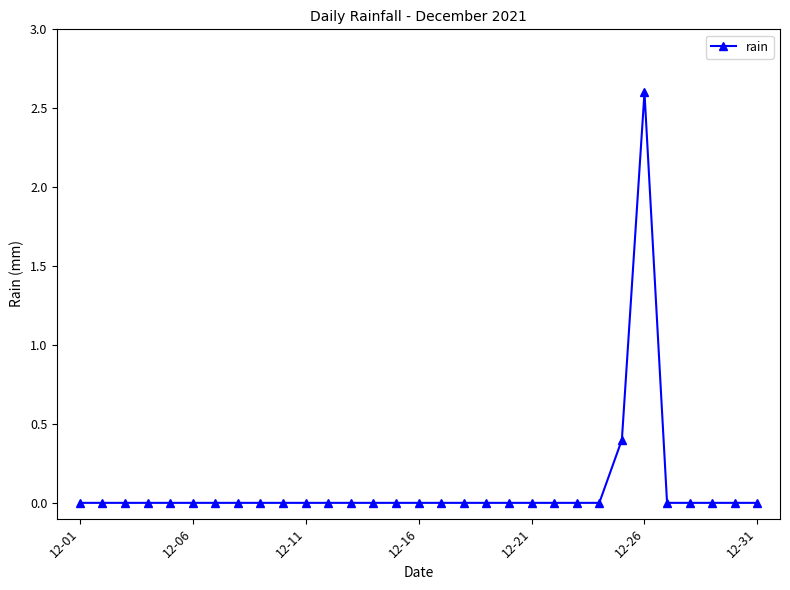

What is the maximum value shown in the chart?

2.6